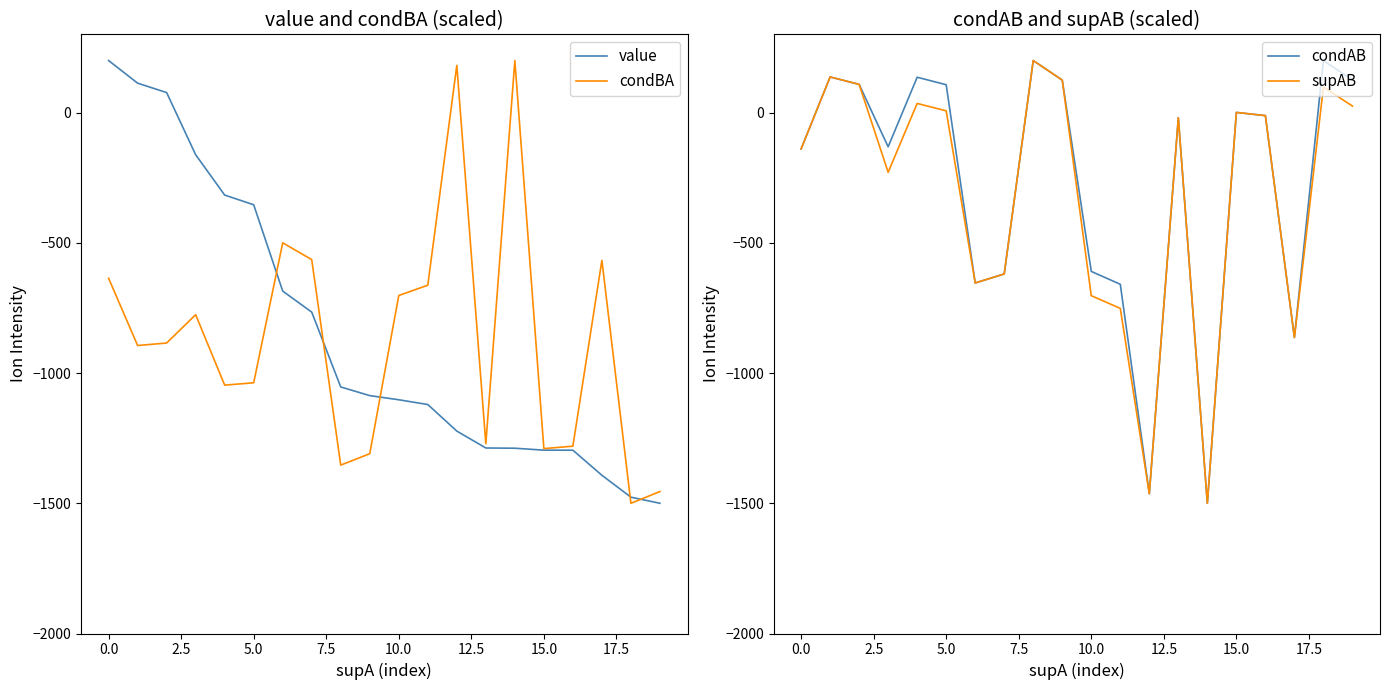

After their last crossing, which series has the higher values: condBA or condAB?

condAB